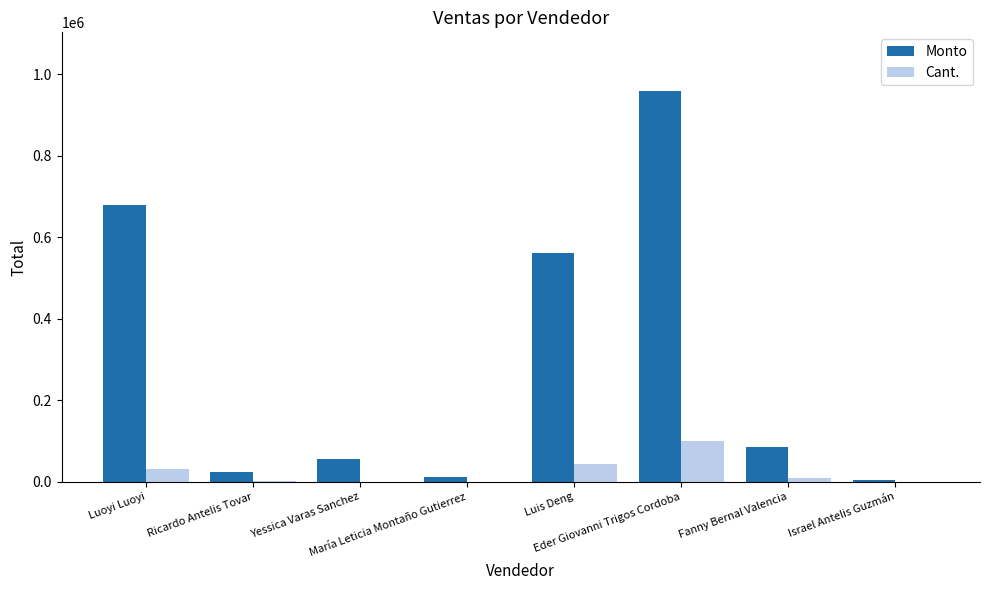

Which series has the largest total across all categories?

Monto